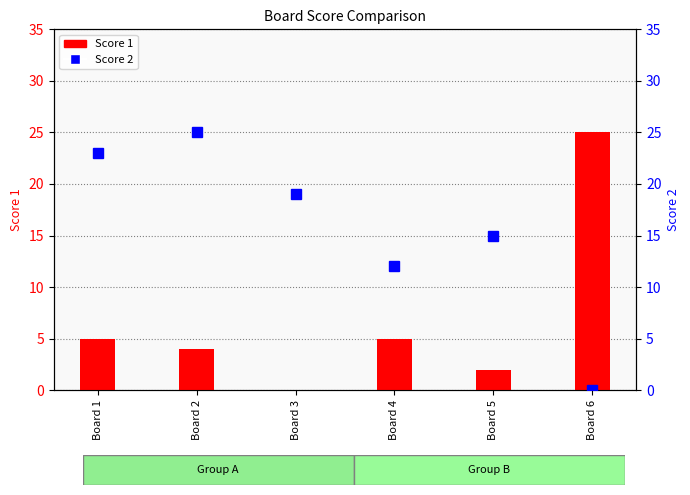

Is it true that Score 2 equals 25 at Board 2?

True